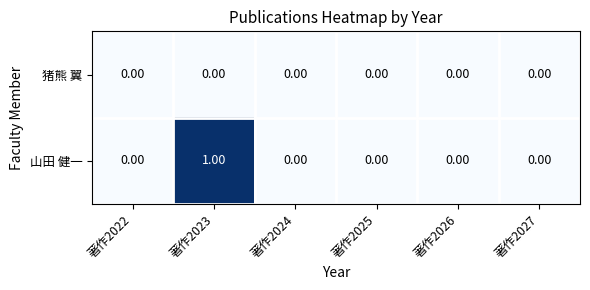

Between 著作2023 and 著作2027, which series saw the biggest shift?

山田 健一